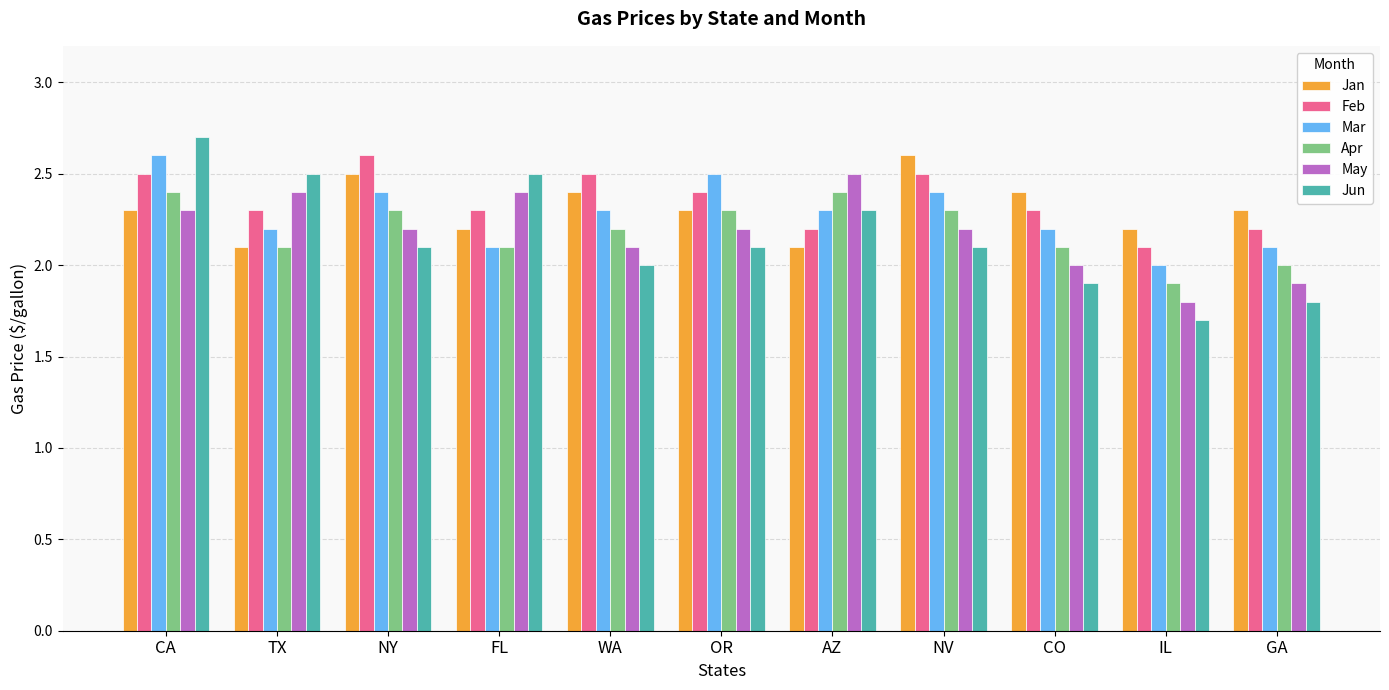

How many bars are there in each group?

6